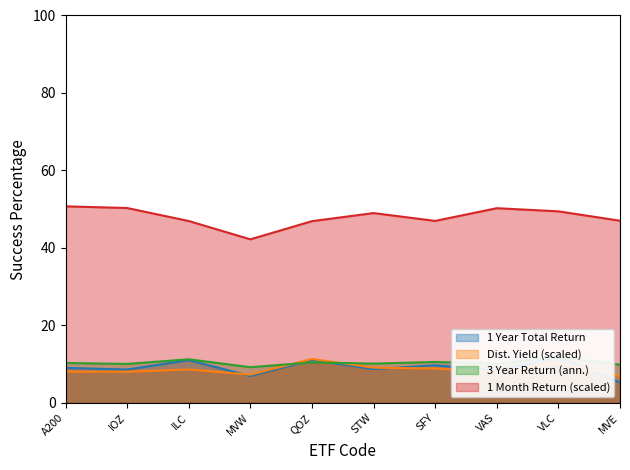

Which category has the lowest value across all series?

MVE